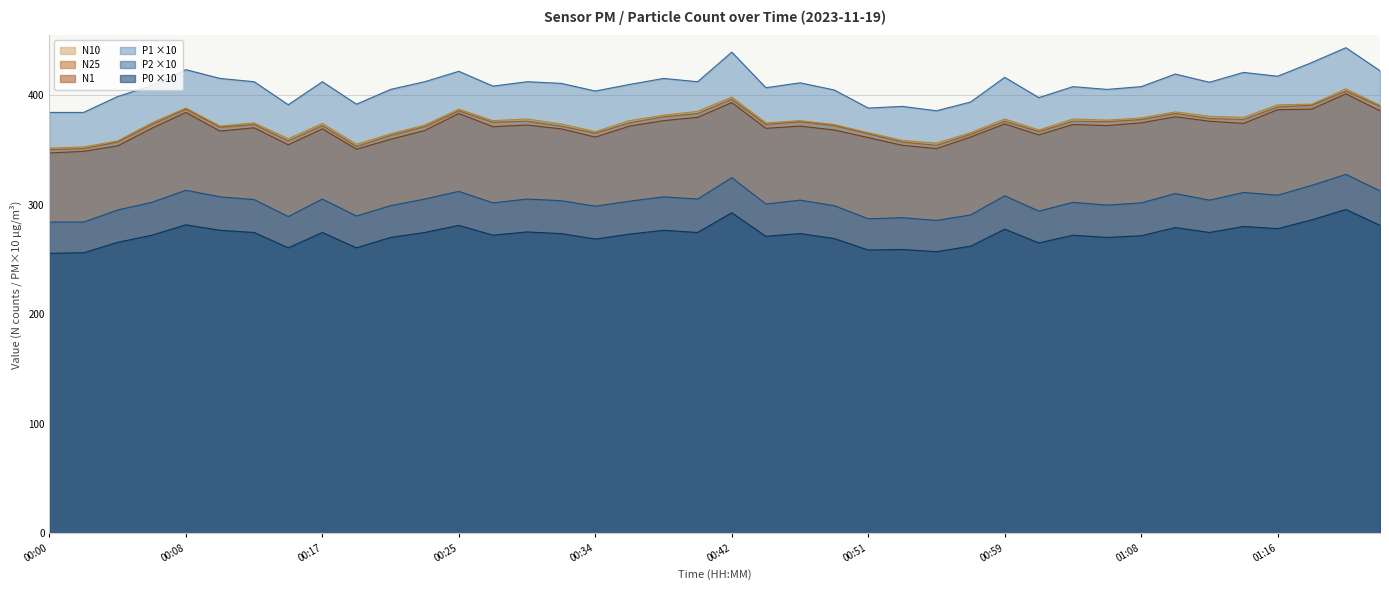

How many lines are shown in the chart?

6